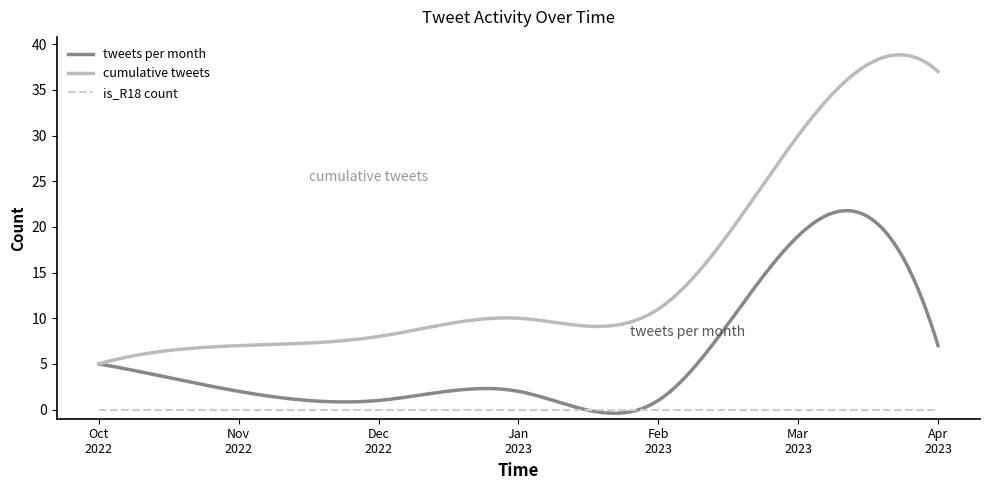

What is the lowest value of the cumulative tweets series?

5.0